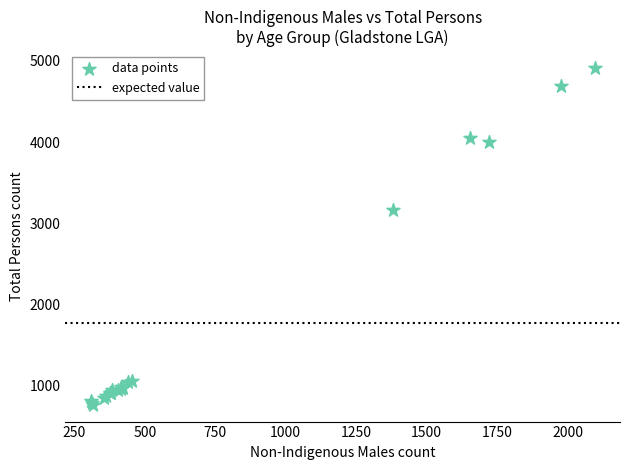

What Y value in the scatter plot is closest to 2836?

3159